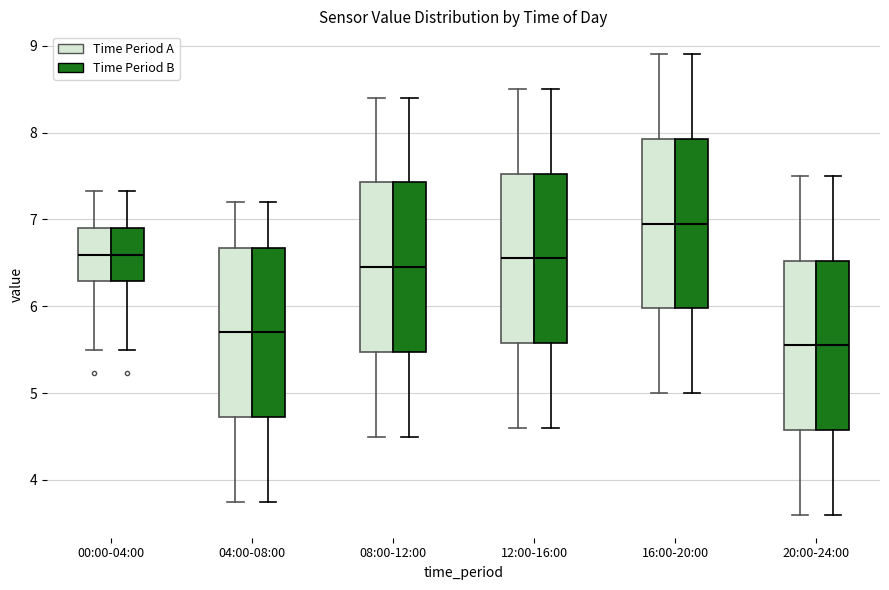

Reading left to right, read every box against the y-axis: the position of its median line, the range the box covers, and the ends of its whiskers. The values are not printed on the chart, so give them approximately, as read against the axis.

00:00-04:00 (Time Period A): median 6.6, box 6.3 to 6.9, whiskers 5.5 to 7.3
00:00-04:00 (Time Period B): median 6.6, box 6.3 to 6.9, whiskers 5.5 to 7.3
04:00-08:00 (Time Period A): median 5.7, box 4.7 to 6.7, whiskers 3.8 to 7.2
04:00-08:00 (Time Period B): median 5.7, box 4.7 to 6.7, whiskers 3.8 to 7.2
08:00-12:00 (Time Period A): median 6.5, box 5.5 to 7.4, whiskers 4.5 to 8.4
08:00-12:00 (Time Period B): median 6.5, box 5.5 to 7.4, whiskers 4.5 to 8.4
12:00-16:00 (Time Period A): median 6.6, box 5.6 to 7.5, whiskers 4.6 to 8.5
12:00-16:00 (Time Period B): median 6.6, box 5.6 to 7.5, whiskers 4.6 to 8.5
16:00-20:00 (Time Period A): median 7.0, box 6.0 to 7.9, whiskers 5.0 to 8.9
16:00-20:00 (Time Period B): median 7.0, box 6.0 to 7.9, whiskers 5.0 to 8.9
20:00-24:00 (Time Period A): median 5.6, box 4.6 to 6.5, whiskers 3.6 to 7.5
20:00-24:00 (Time Period B): median 5.6, box 4.6 to 6.5, whiskers 3.6 to 7.5